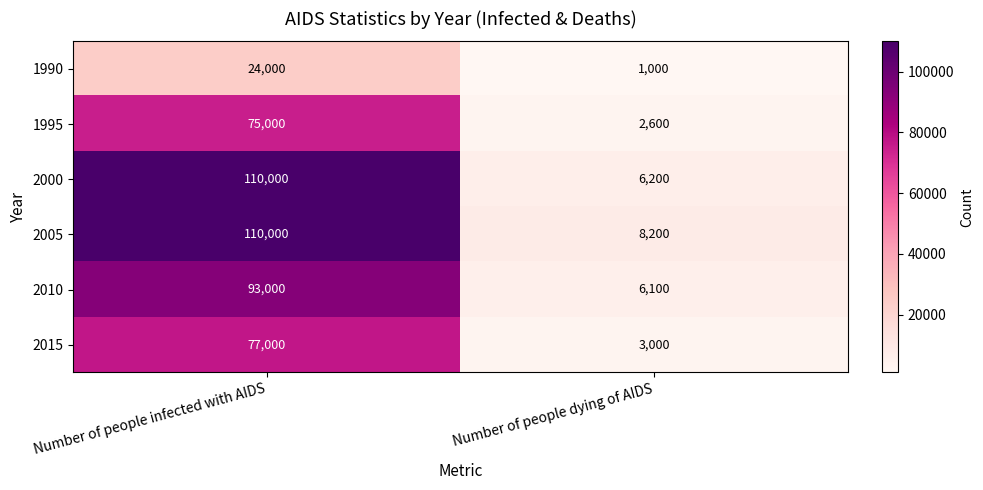

Is it true that 2000 equals 110000 at Number of people infected with AIDS?

True